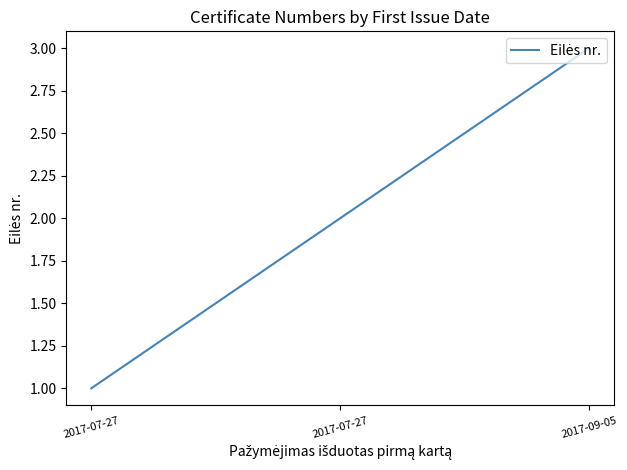

Which has a higher value, 2017-07-27 or 2017-07-27?

2017-07-27